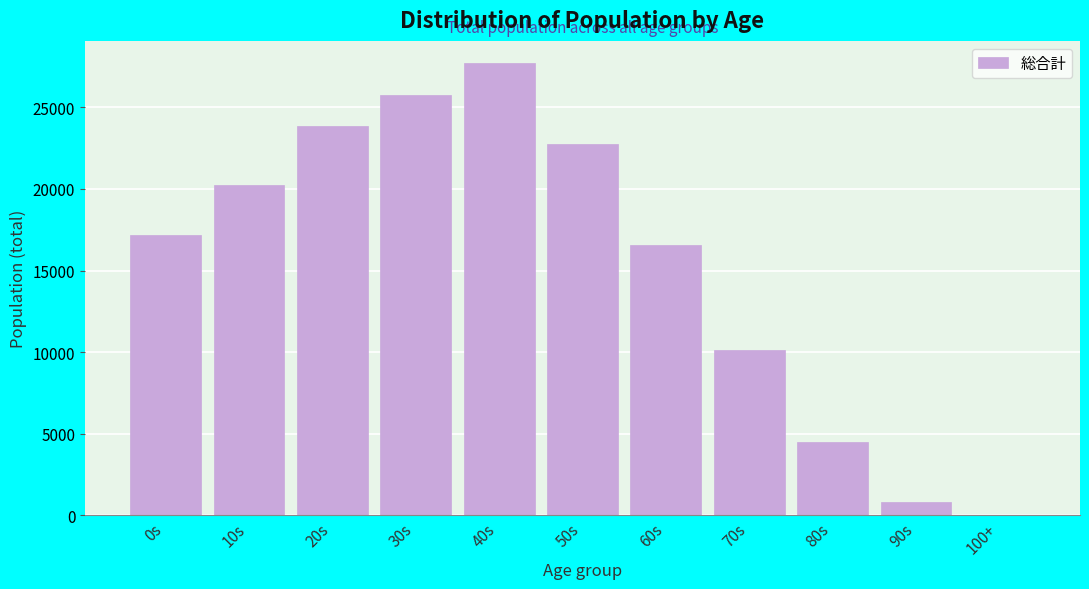

Reading left to right, transcribe all the data shown in this chart.

0s=17198	10s=20261	20s=23821	30s=25747	40s=27678	50s=22764	60s=16547	70s=10119	80s=4483	90s=815	100+=41